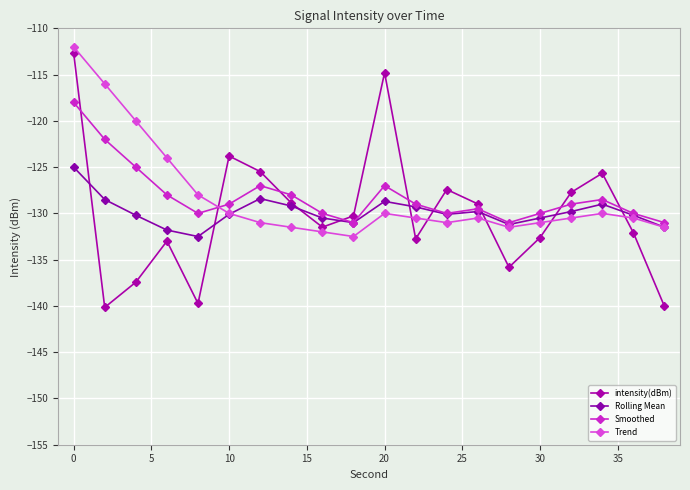

Is this an area chart (filled region under the line)?

No